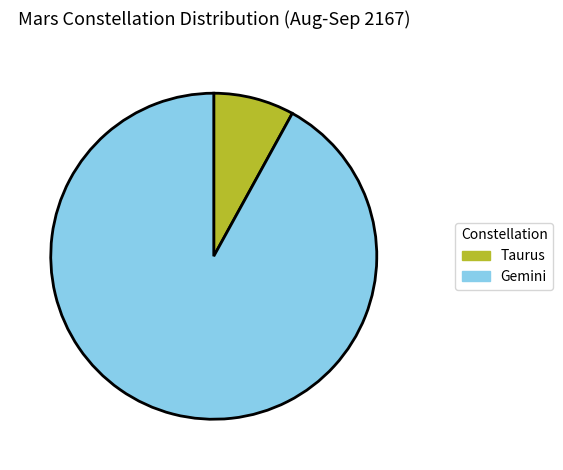

Between Gemini and Taurus, which is larger?

Gemini